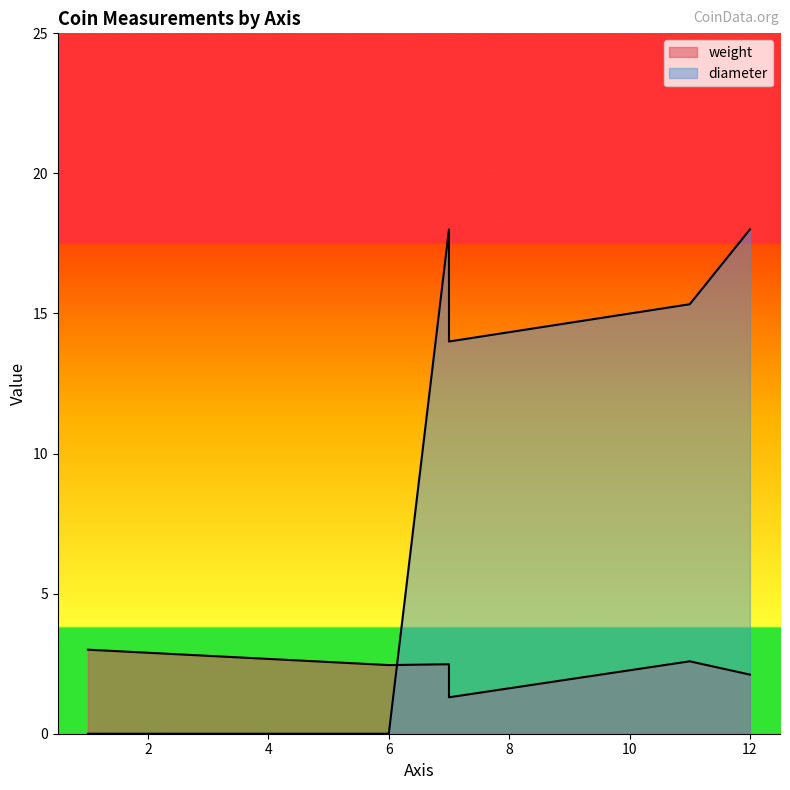

What is the label of the 7th point from the right?

1